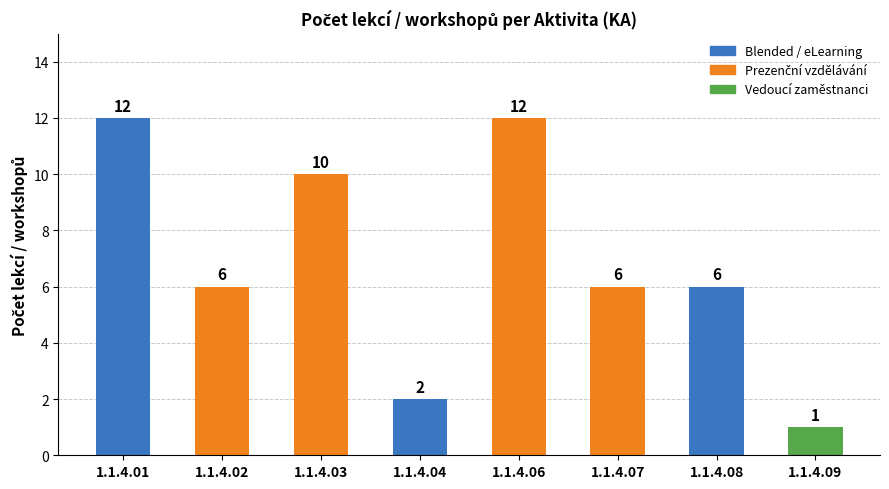

How many values are below 6?

2